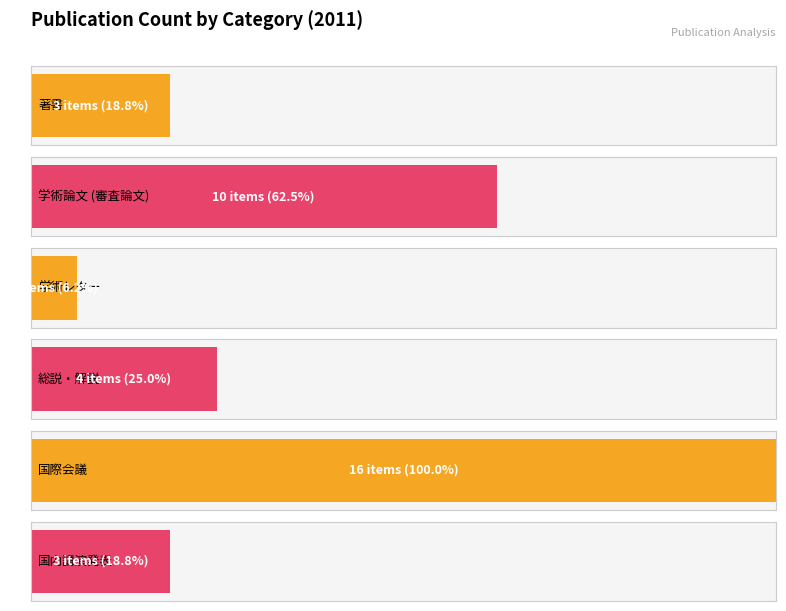

What are all the series names shown in the legend?

著書, 学術論文 (審査論文), 学術レター, 総説・解説, 国際会議, 国内講演発表